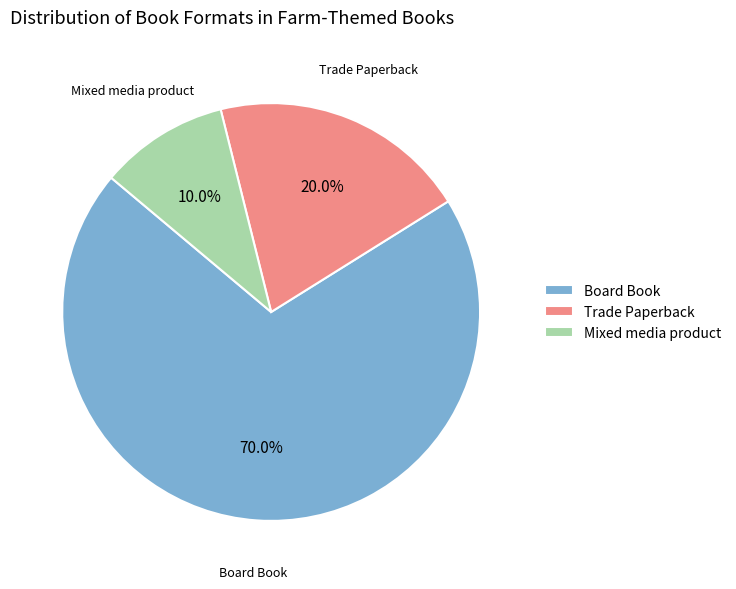

Is the sum of Board Book and Trade Paperback greater than half?

Yes